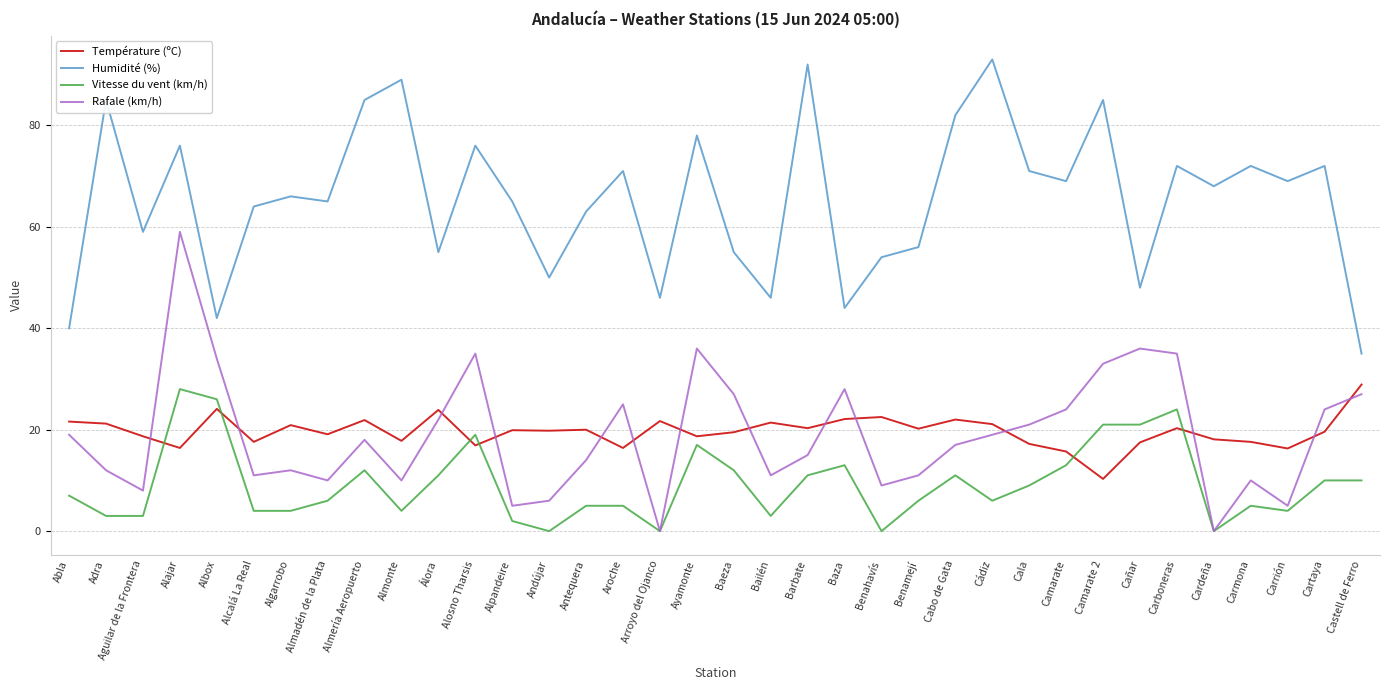

What position from the left is Cala?

27